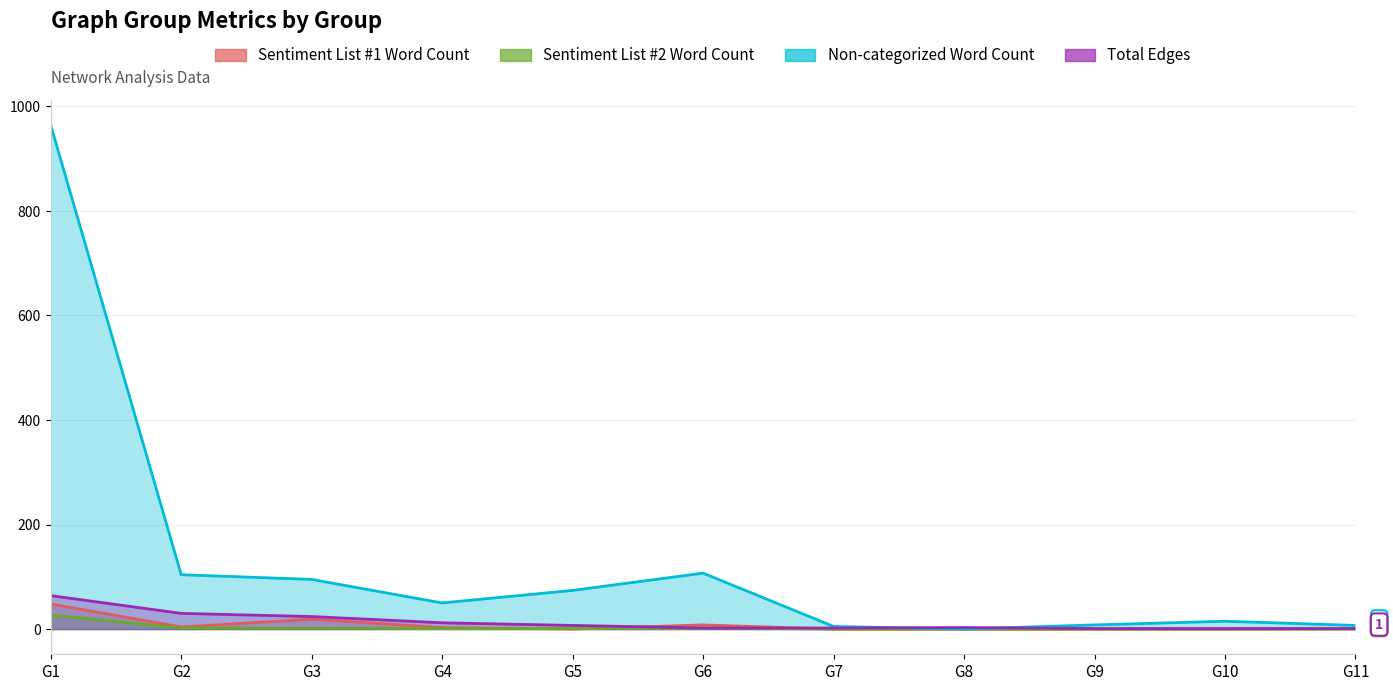

Reading right to left, extract all data points from this chart.

Sentiment List #1 Word Count: 1	0	0	0	0	8	0	3	19	4	48
Sentiment List #2 Word Count: 0	0	0	0	0	2	1	1	2	2	27
Non-categorized Word Count: 7	15	8	0	5	107	74	50	95	104	964
Total Edges: 1	1	1	3	2	2	7	12	24	30	64